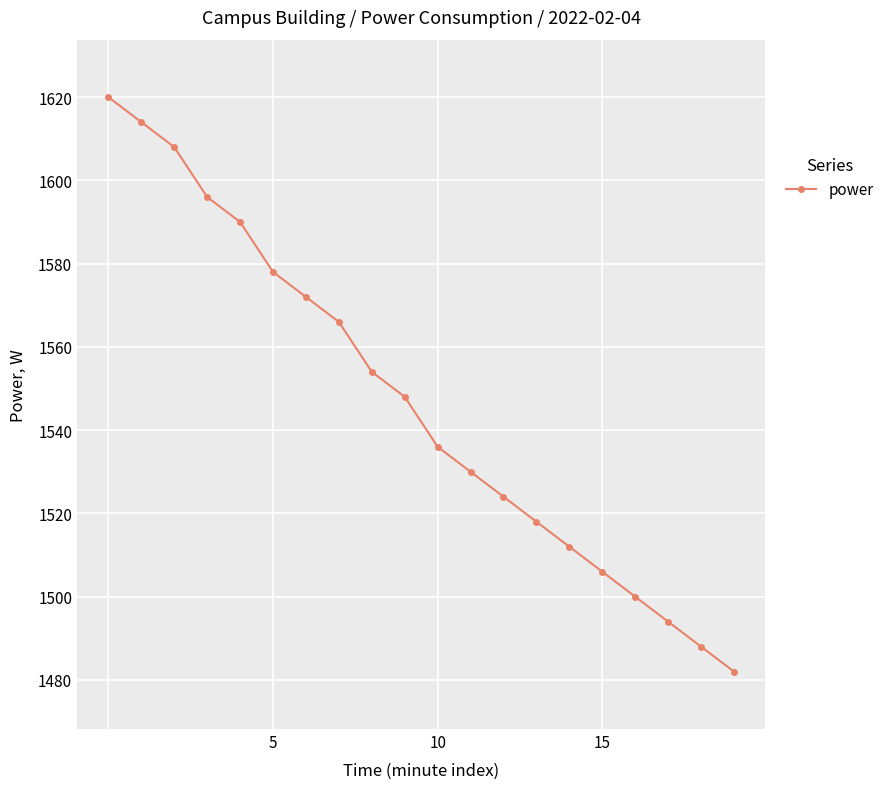

What is the average value?

1547